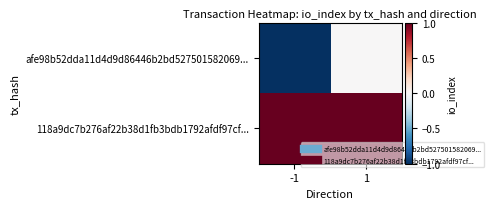

Rank the series at 1 from lowest to highest value.

afe98b52dda11d4d9d86446b2bd527501582069..., 118a9dc7b276af22b38d1fb3bdb1792afdf97cf...